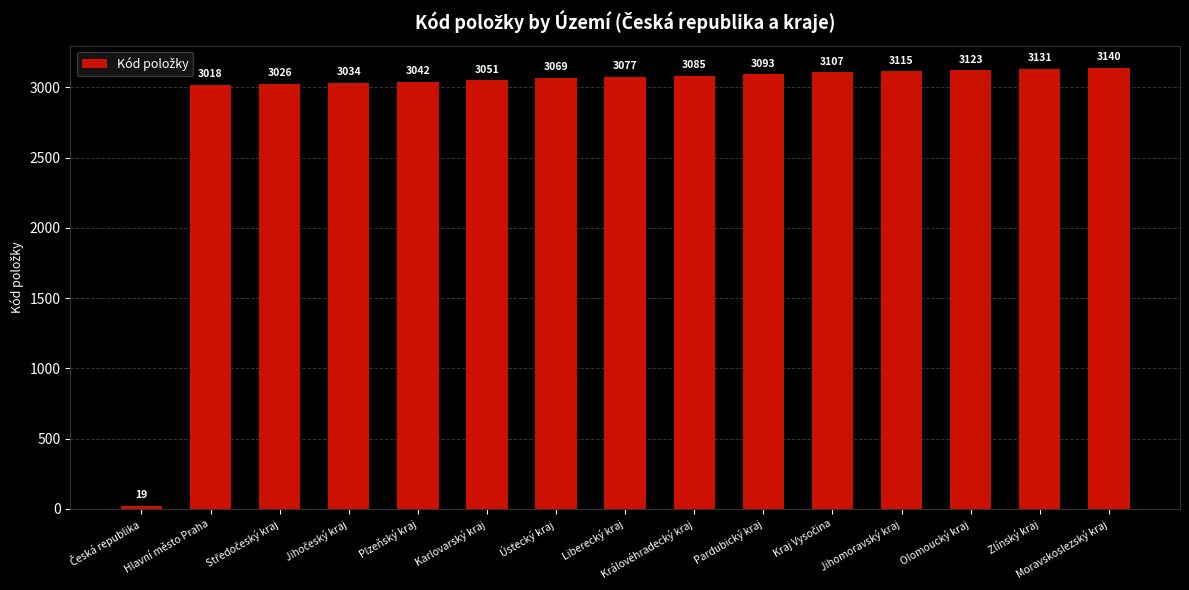

What is the smallest value displayed?

19